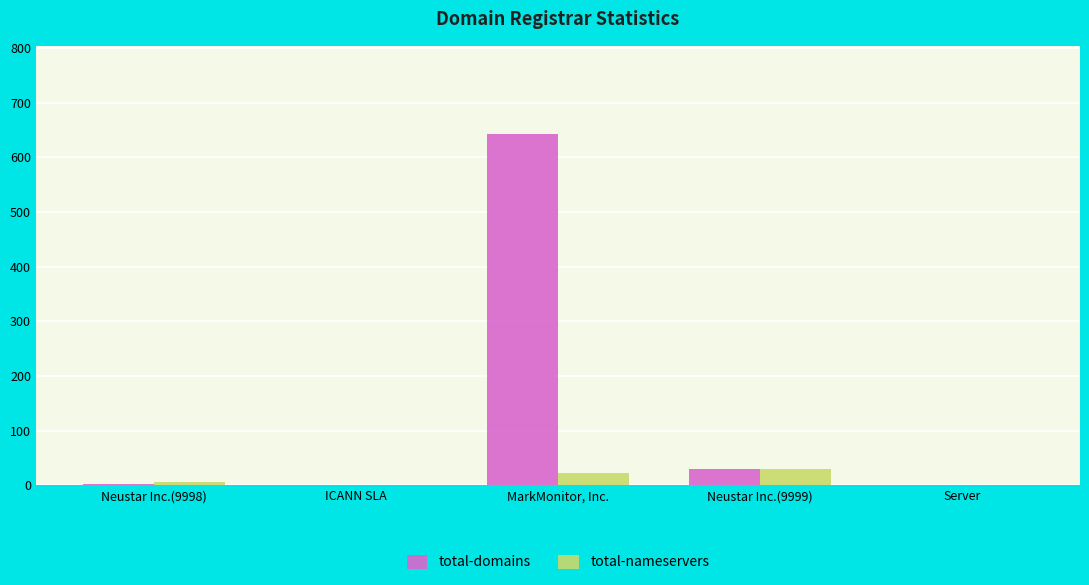

What value does the total-domains series have at MarkMonitor, Inc.?

643